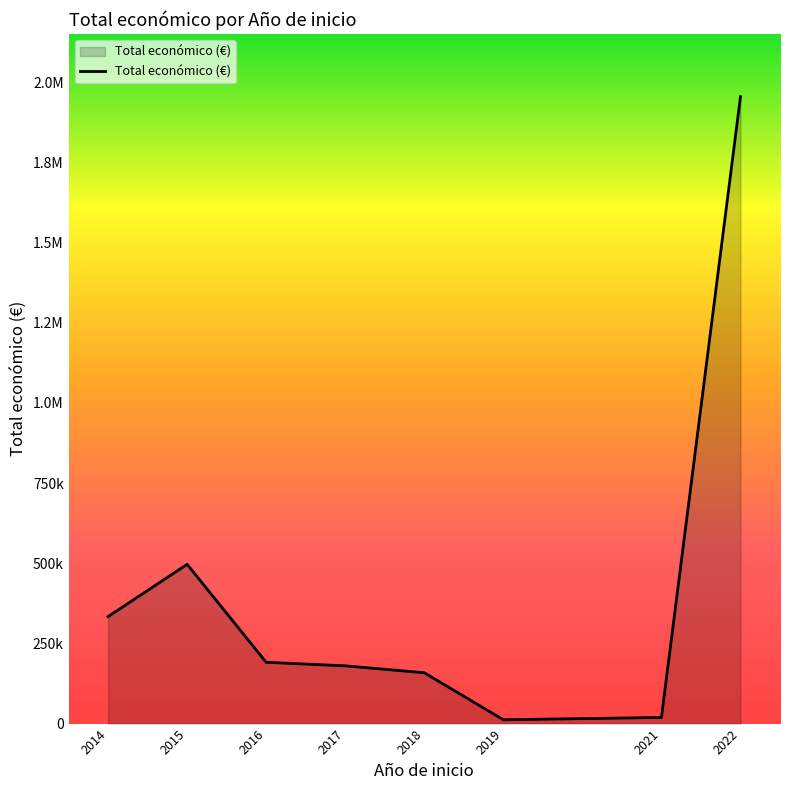

Read the value at 2015, to the nearest 10.

496570